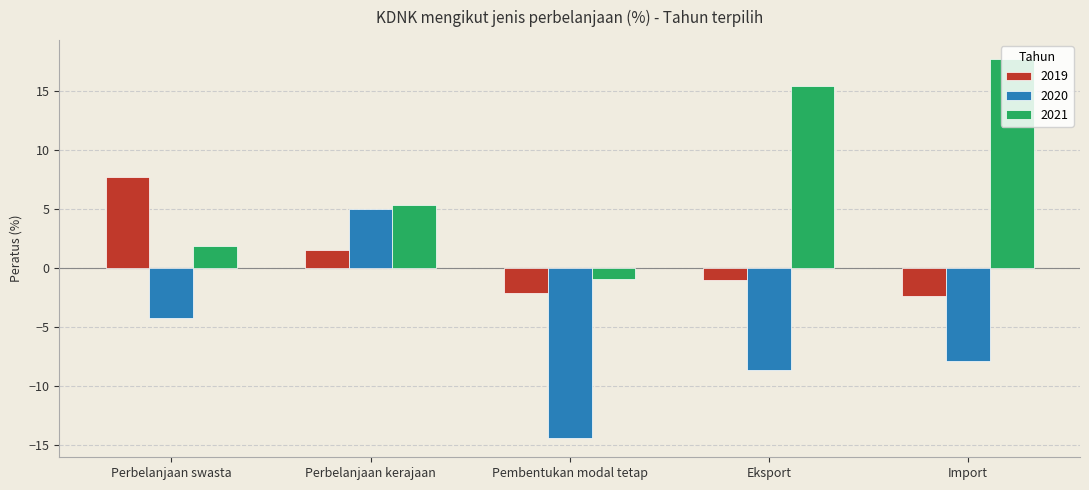

Rank the series by their average value, from highest to lowest.

2021, 2019, 2020